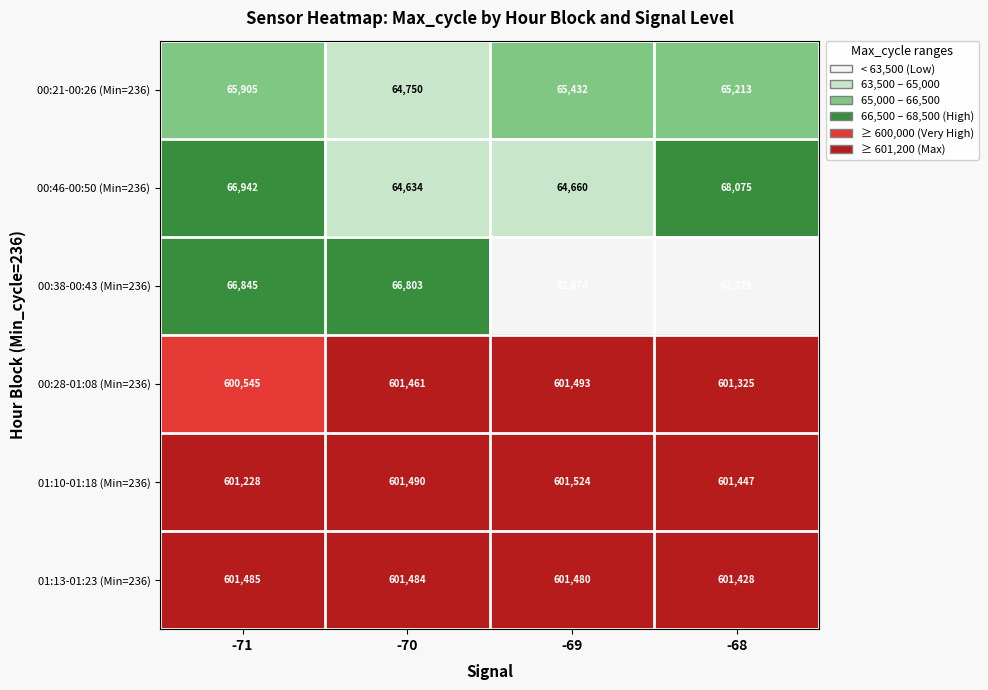

Reading left to right, transcribe all the data shown in this chart.

00:21-00:26 (Min=236): 65905	64750	65432	65213
00:46-00:50 (Min=236): 66942	64634	64660	68075
00:38-00:43 (Min=236): 66845	66803	62674	62729
00:28-01:08 (Min=236): 600545	601461	601493	601325
01:10-01:18 (Min=236): 601228	601490	601524	601447
01:13-01:23 (Min=236): 601485	601484	601480	601428